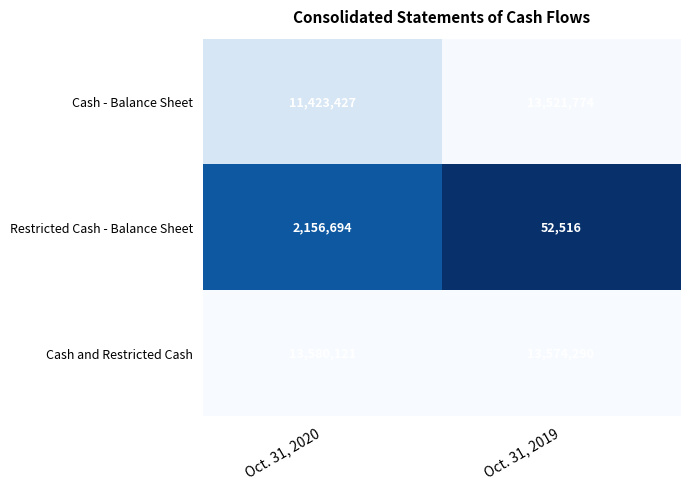

What is the difference between the highest and lowest values at Oct. 31, 2020?

11423427